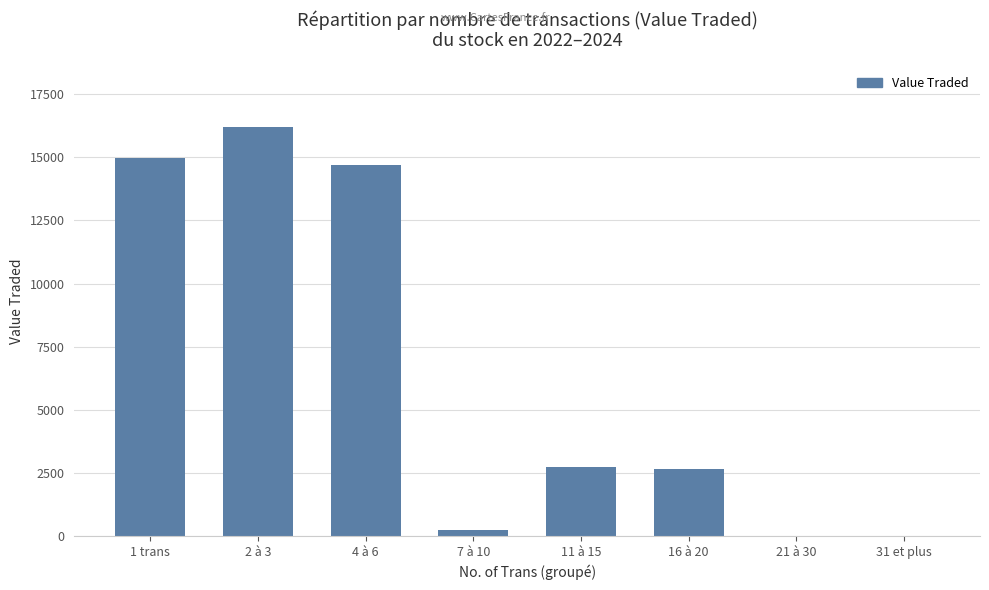

What is the greatest value displayed?

16187